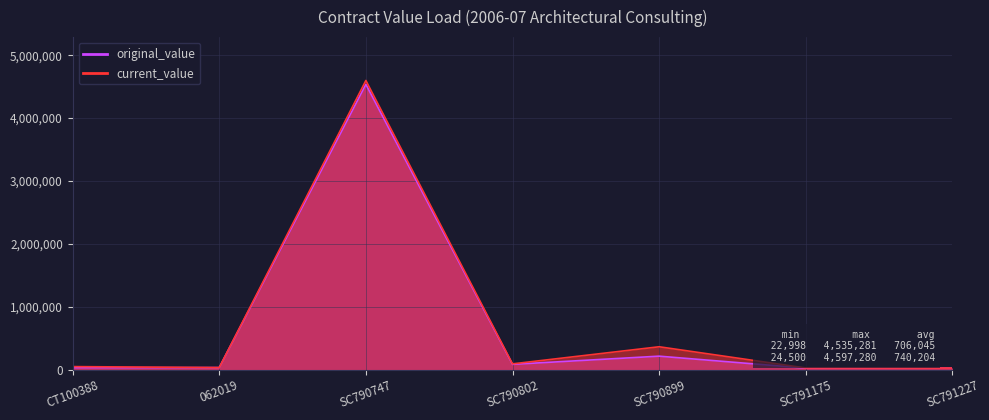

At which category does current_value reach its first local valley?

062019